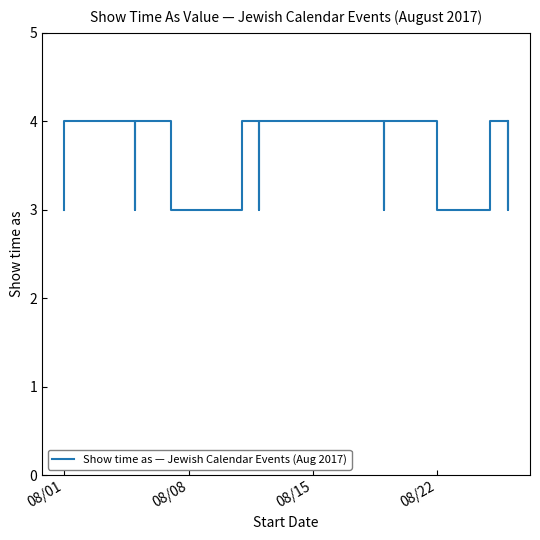

Is it true that the value at 13 is 1?

False